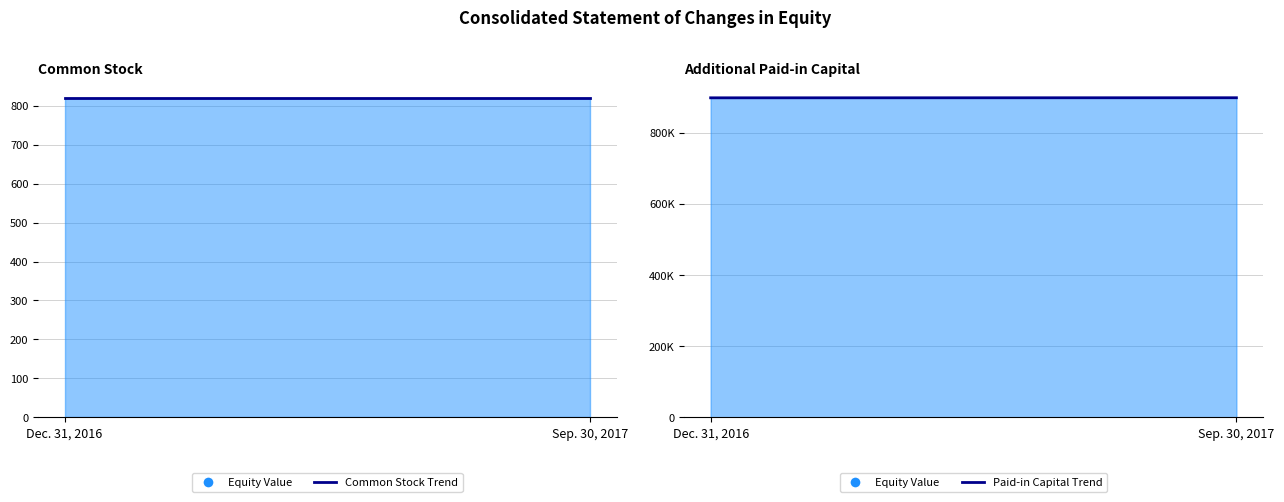

True or false: Common Stock [Member] (line) has a value of 500 at Sep. 30, 2017.

False